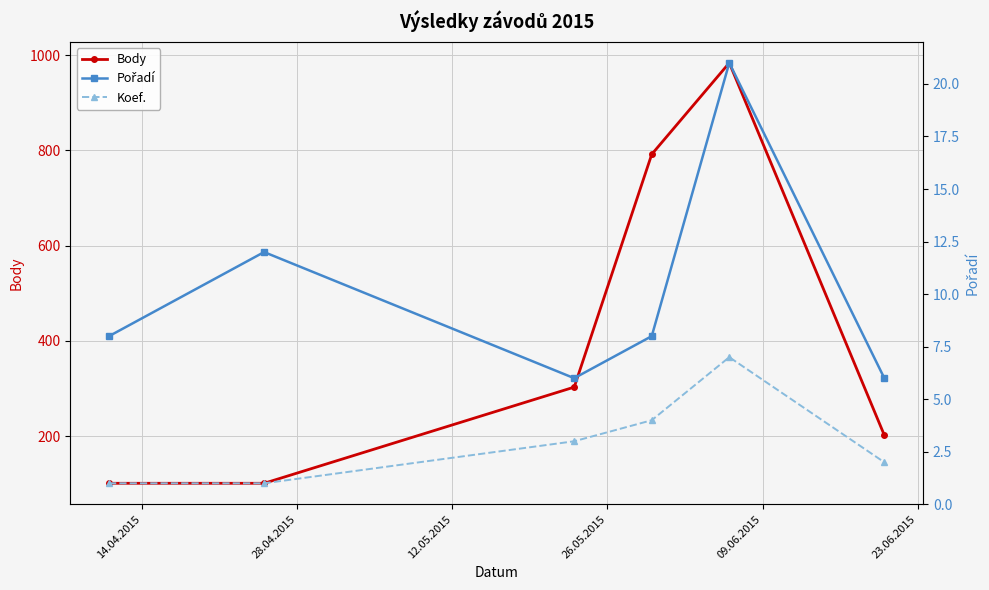

List the series in order of their peak value, lowest first.

Koef., Pořadí, Body